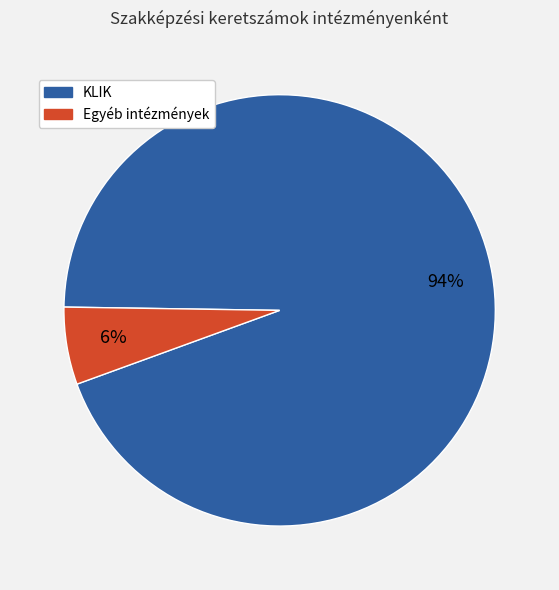

To the nearest percent, what is the difference between the largest and smallest slice percentages?

88%